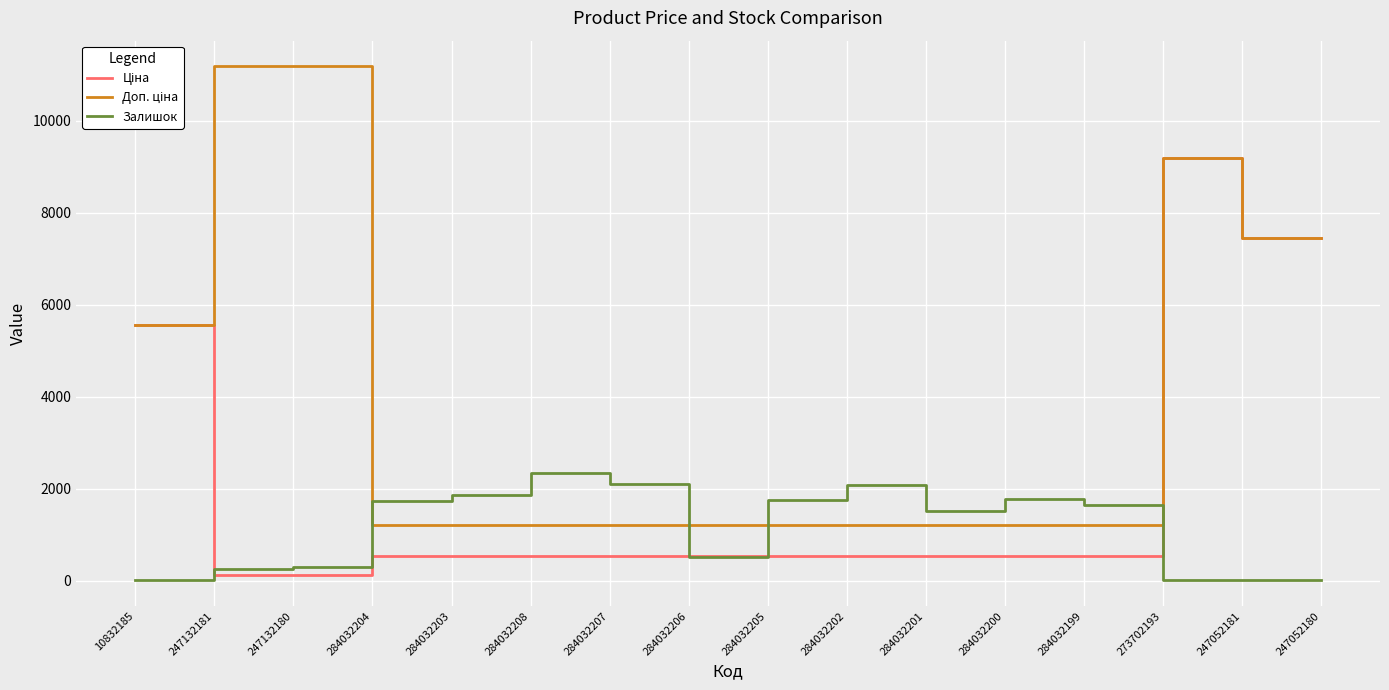

What is the spread (max minus min) of values at 284032206?

692.7